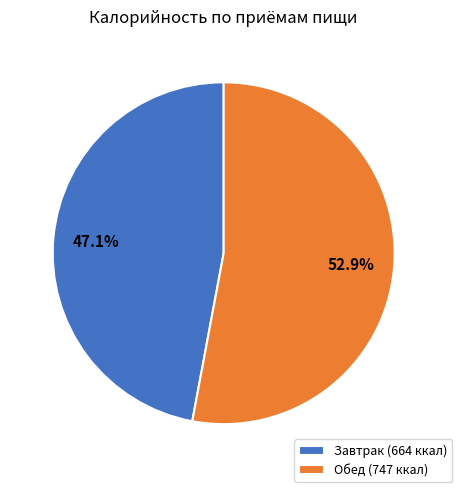

To the nearest percent, what portion does Завтрак represent?

47%